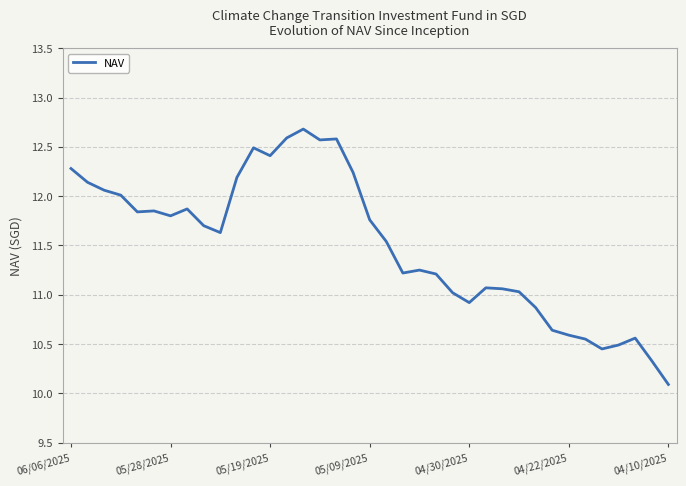

What is the greatest value displayed?

12.7